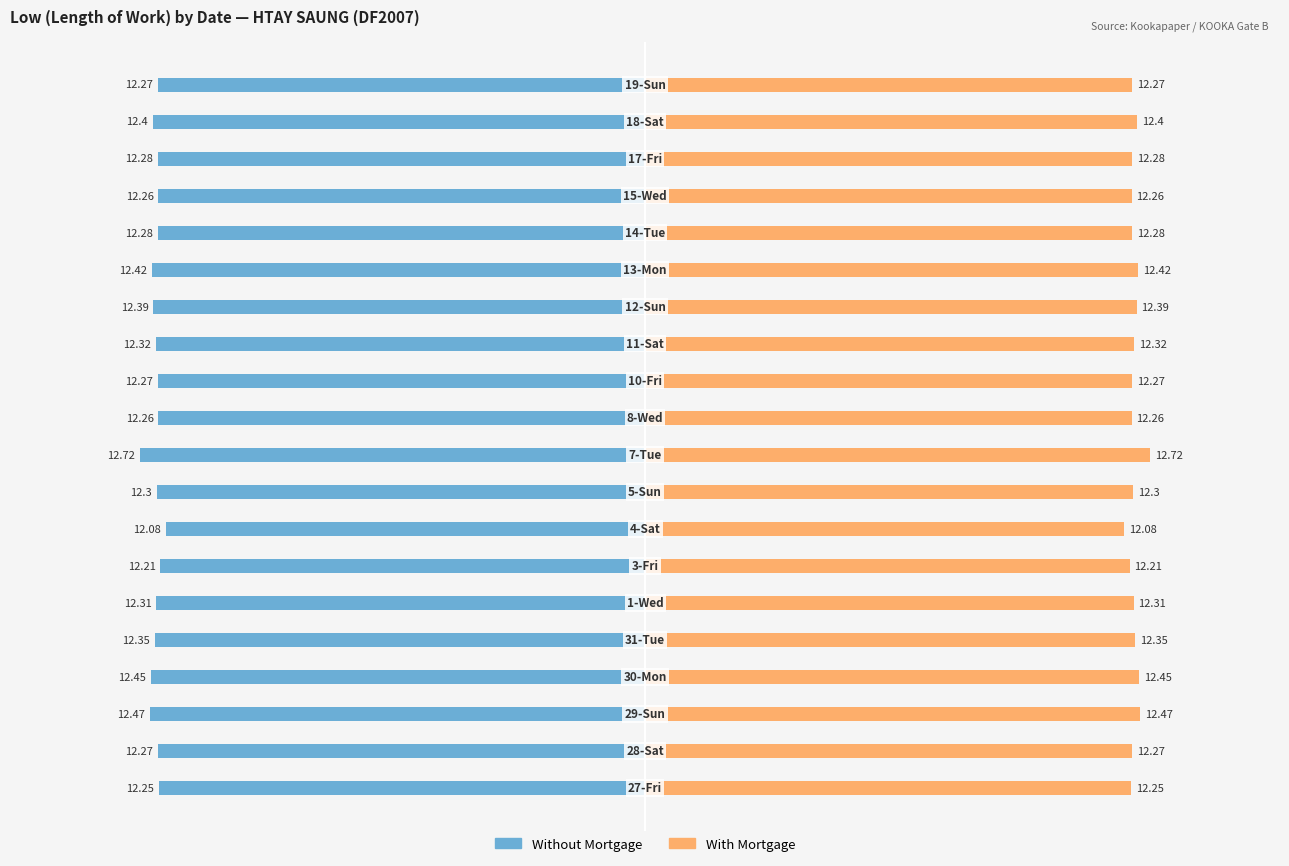

Reading left to right, what are all the values shown in this chart?

Without Mortgage: -12.2	-12.3	-12.5	-12.4	-12.3	-12.3	-12.2	-12.1	-12.3	-12.7	-12.3	-12.3	-12.3	-12.4	-12.4	-12.3	-12.3	-12.3	-12.4	-12.3
With Mortgage: 12.2	12.3	12.5	12.4	12.3	12.3	12.2	12.1	12.3	12.7	12.3	12.3	12.3	12.4	12.4	12.3	12.3	12.3	12.4	12.3